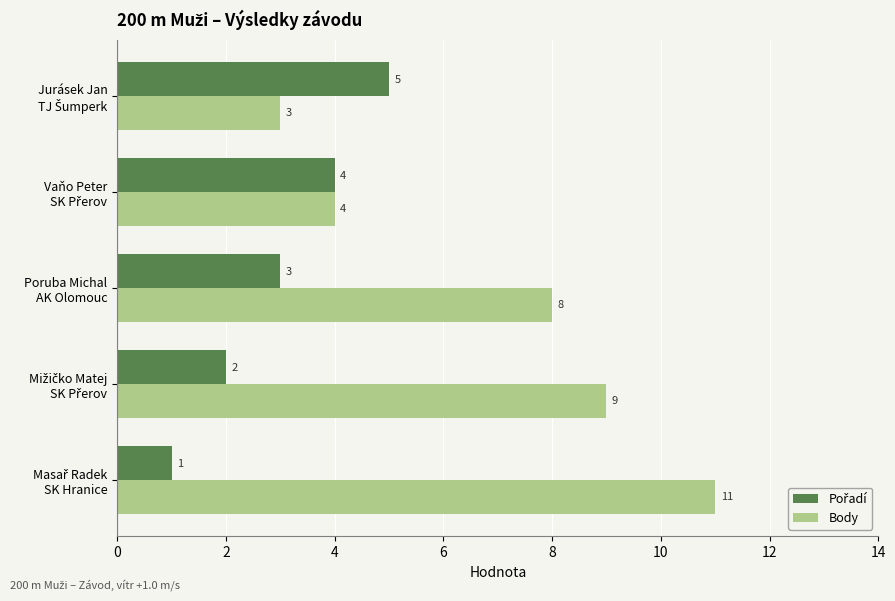

Count the Body values in the range 4 to 9.

3